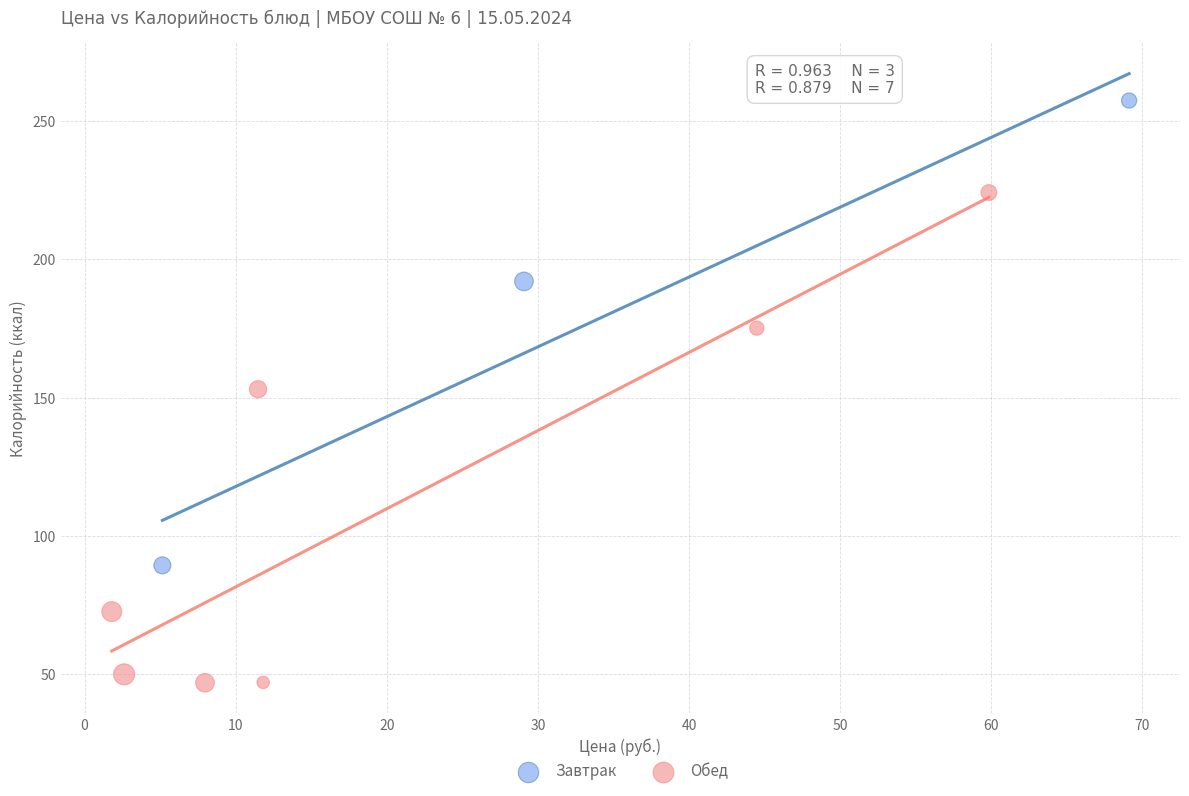

Which series contains the lowest Y value?

Обед